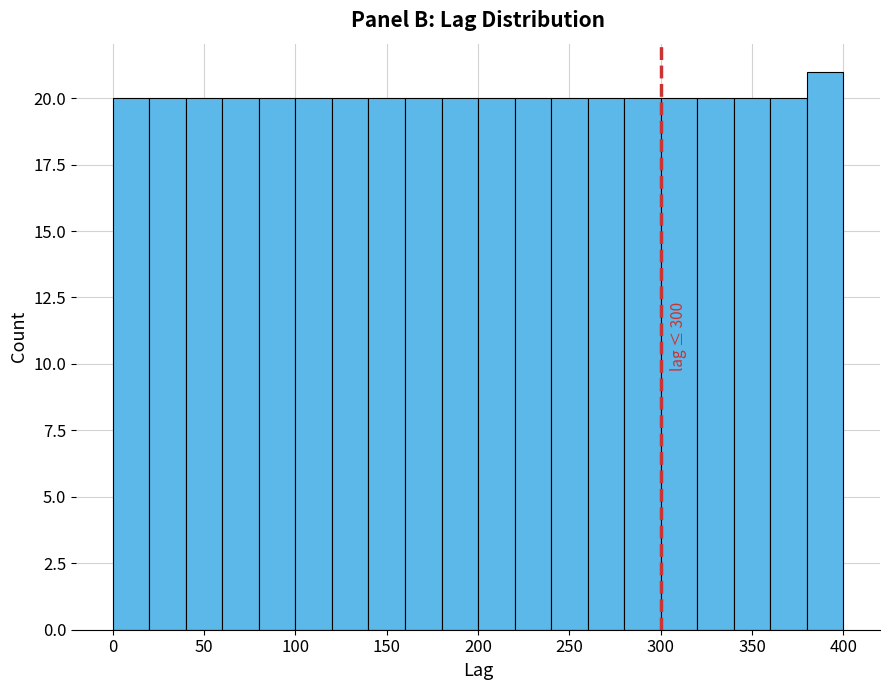

Which range on the x-axis has the tallest bar?

380 to 400